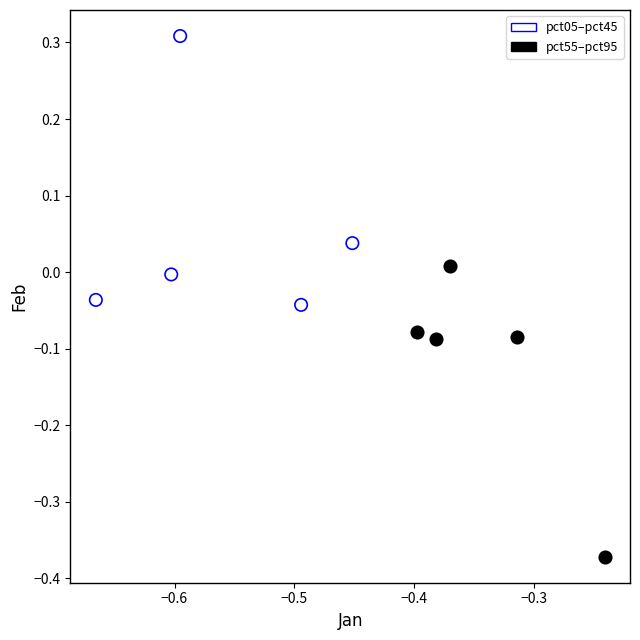

Which series reaches the minimum Y coordinate?

pct55–pct95